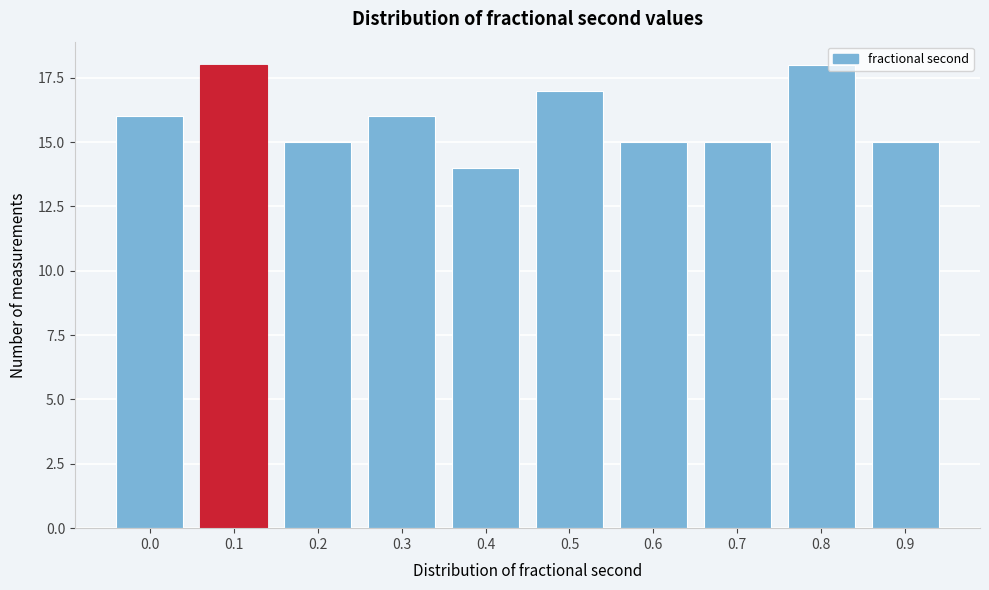

Reading right to left, extract all data points from this chart.

15	18	15	15	17	14	16	15	18	16